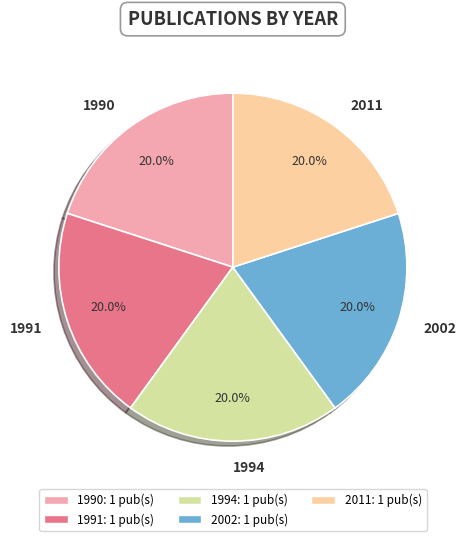

Does 1994 represent more than half of the total?

No